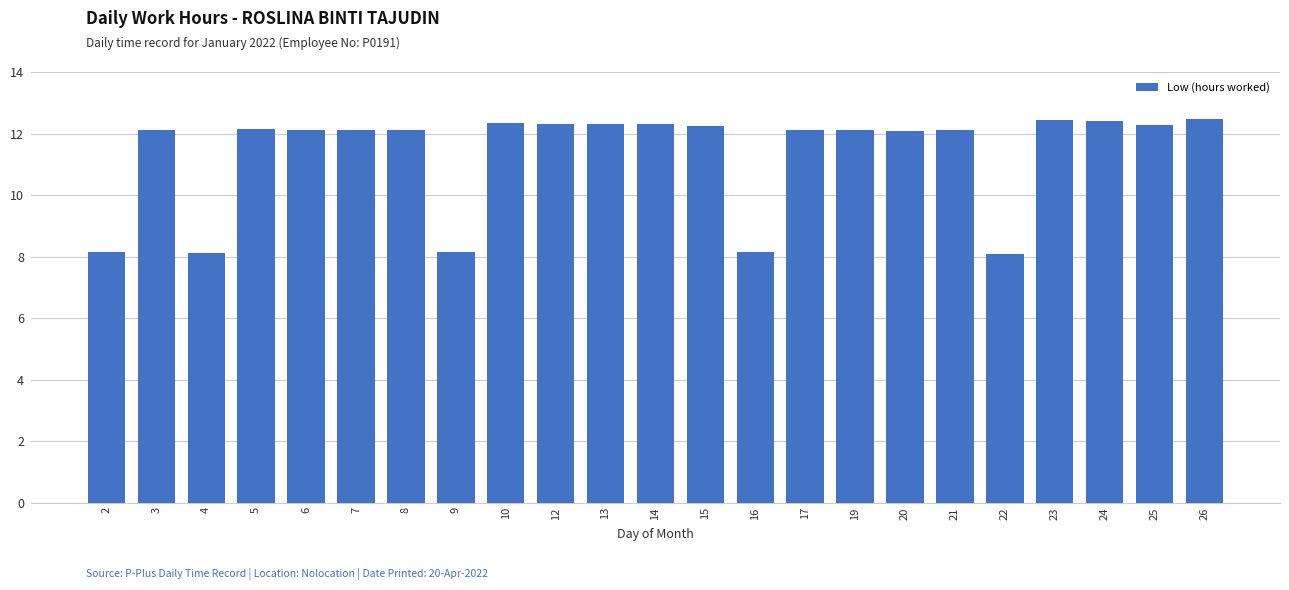

What is the value of the 5th bar from the left?

12.1